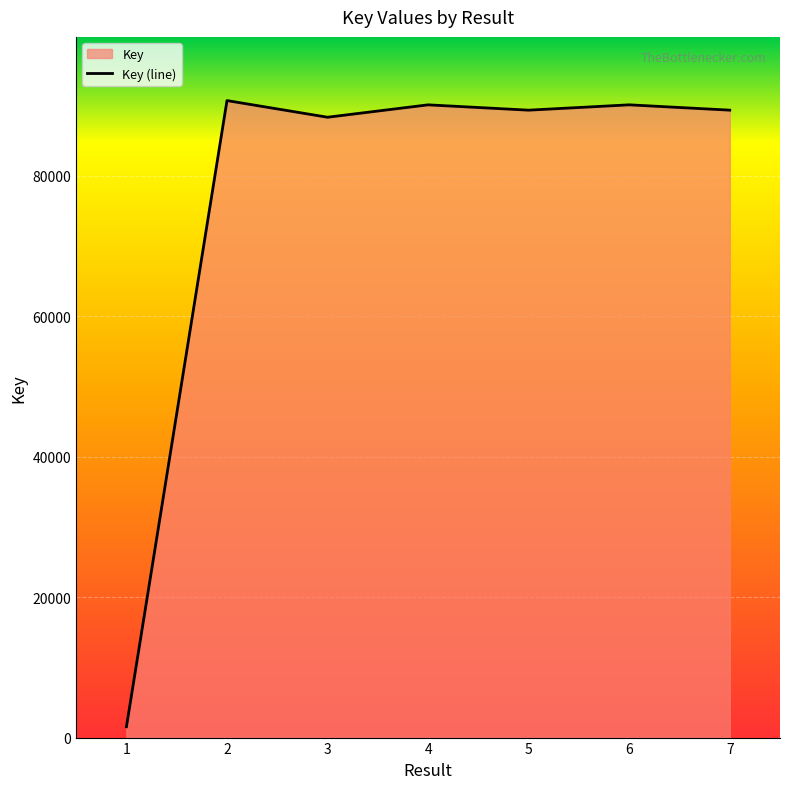

What is the difference between the values at 6 and 3?

1767